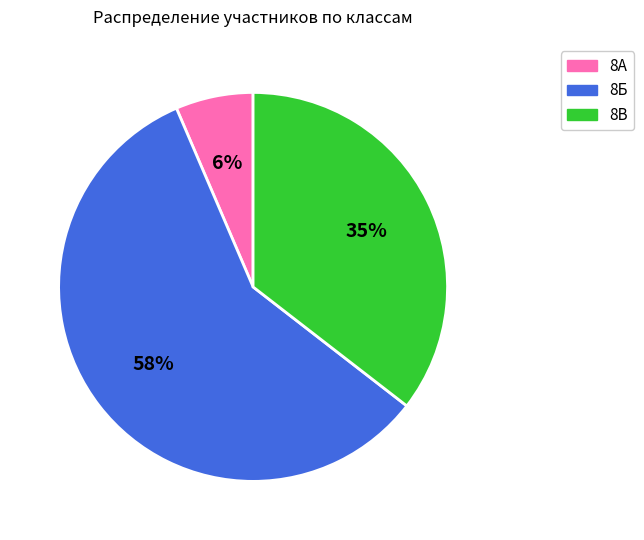

How many slices are in this pie chart?

3